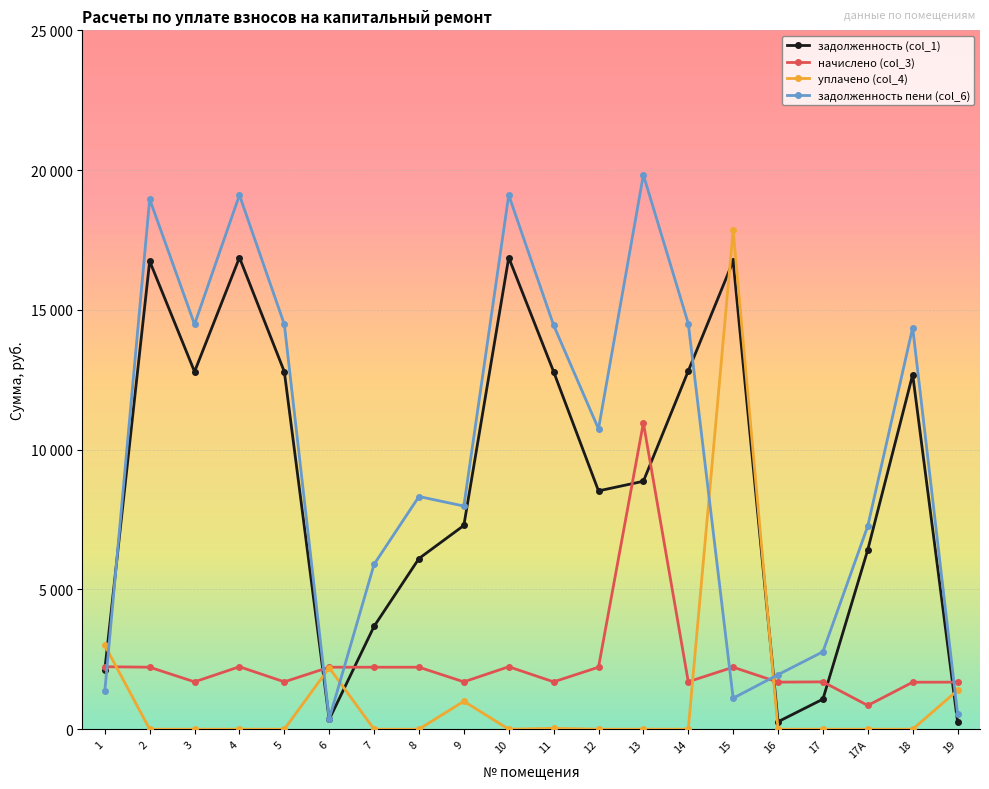

What are all the series names shown in the legend?

задолженность (col_1), начислено (col_3), уплачено (col_4), задолженность пени (col_6)